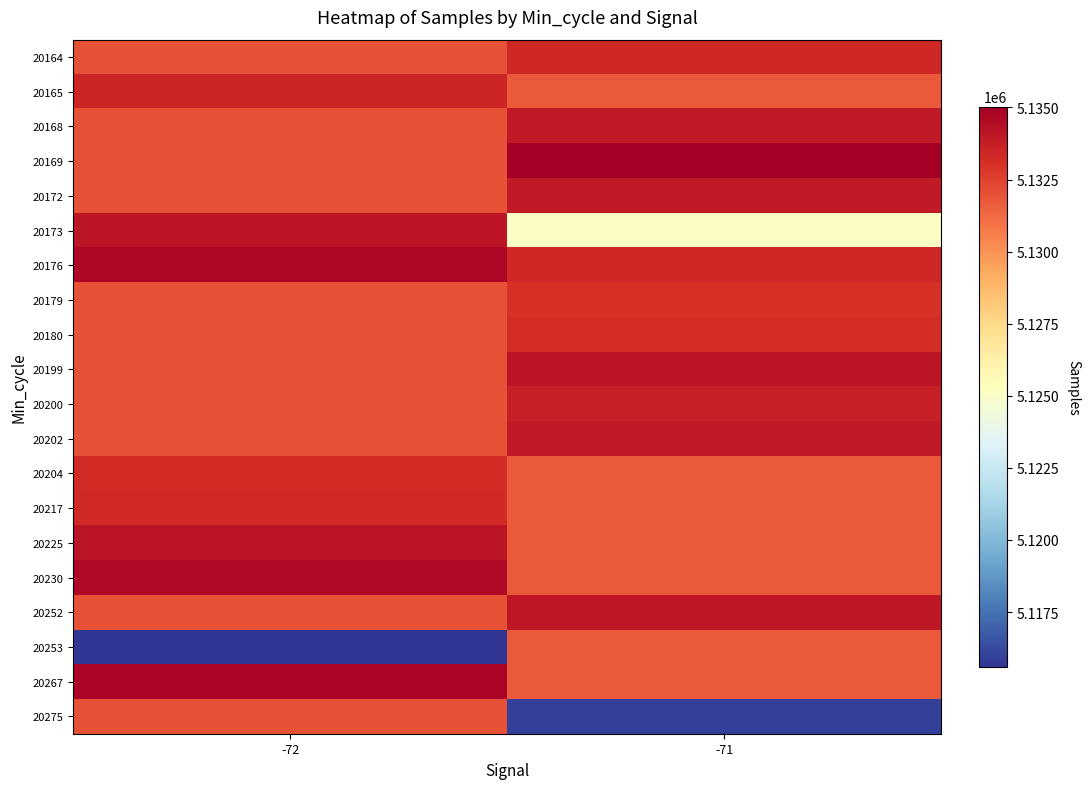

What is the spread (max minus min) of values at -71?

19048.0